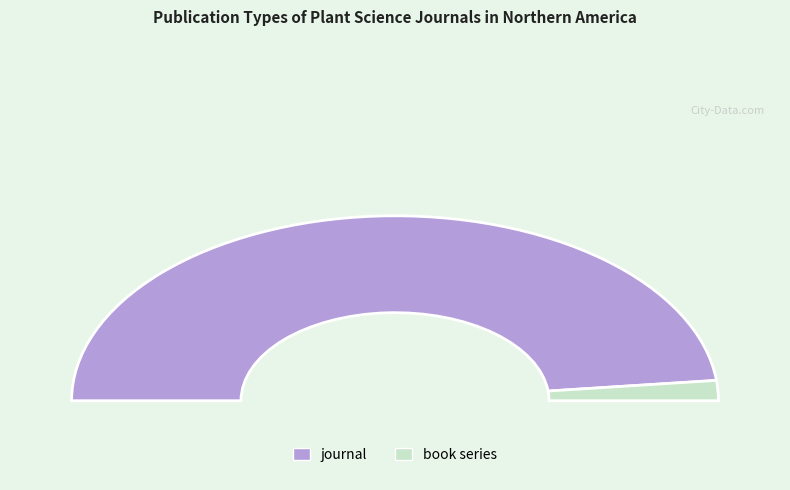

How many slices are in this pie chart?

2